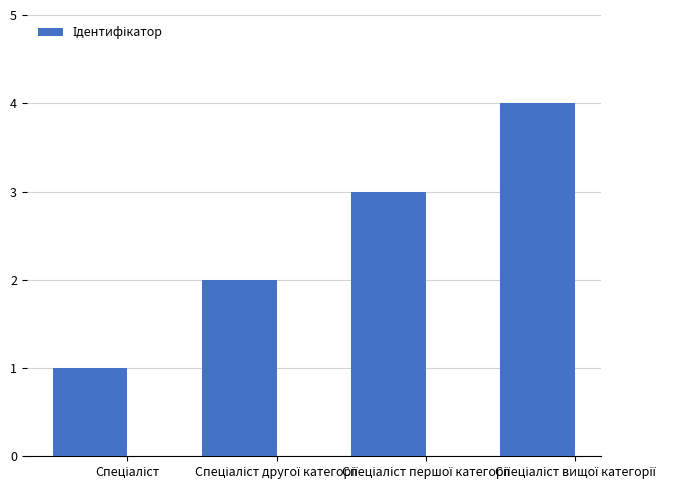

What is the greatest value displayed?

4